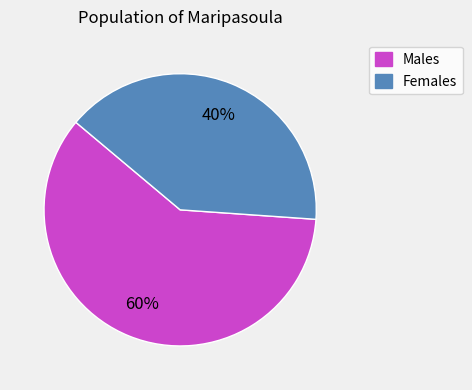

To the nearest percent, what is the difference between the largest and smallest slice percentages?

20%